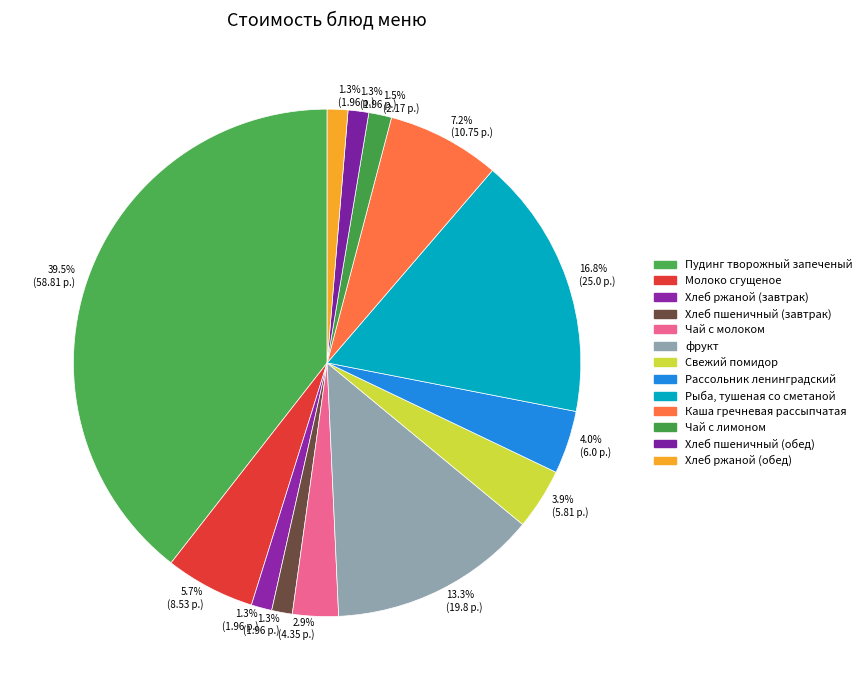

Count the number of slices in the pie.

13